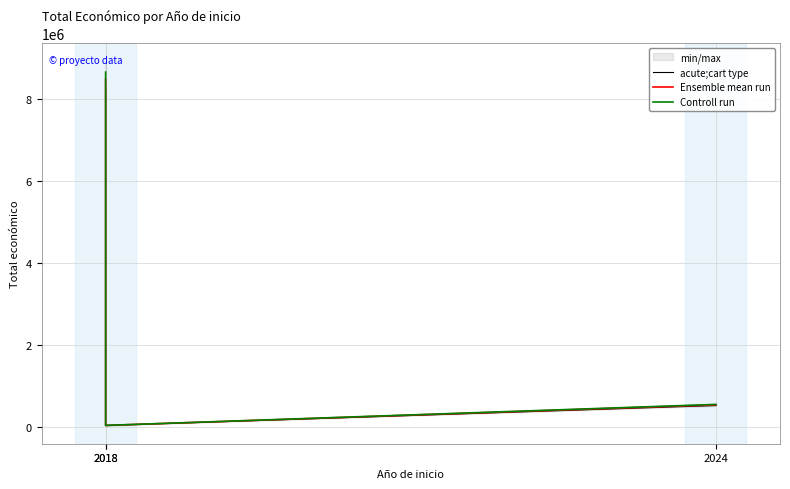

What is the sum of the acute;cart type values at 2018 and 2024?

8758852.6